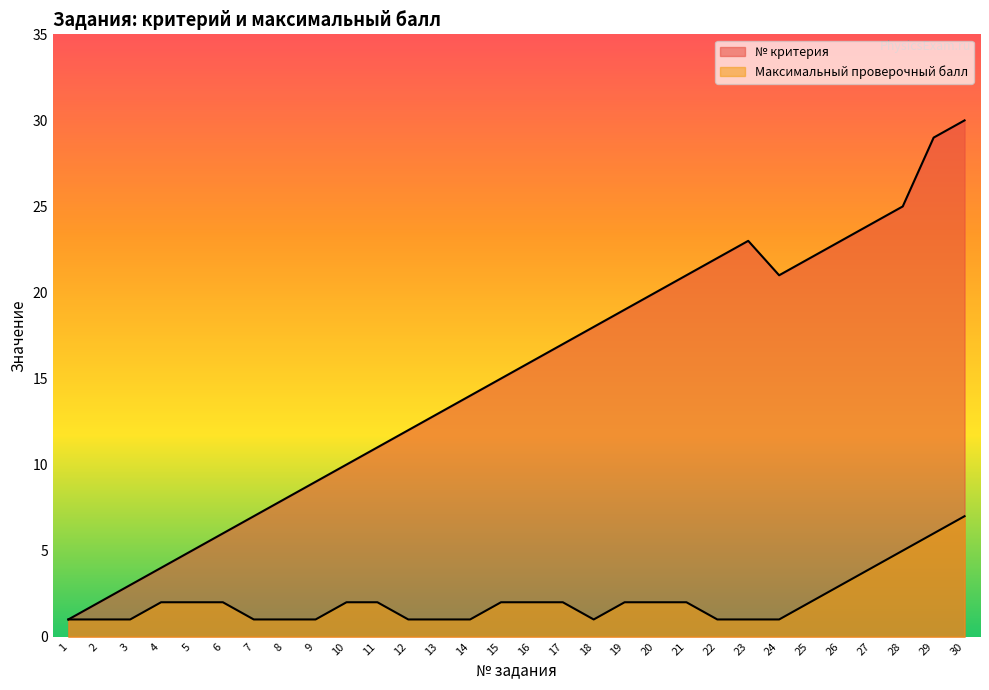

Which category has the highest value in the Максимальный проверочный балл series?

30